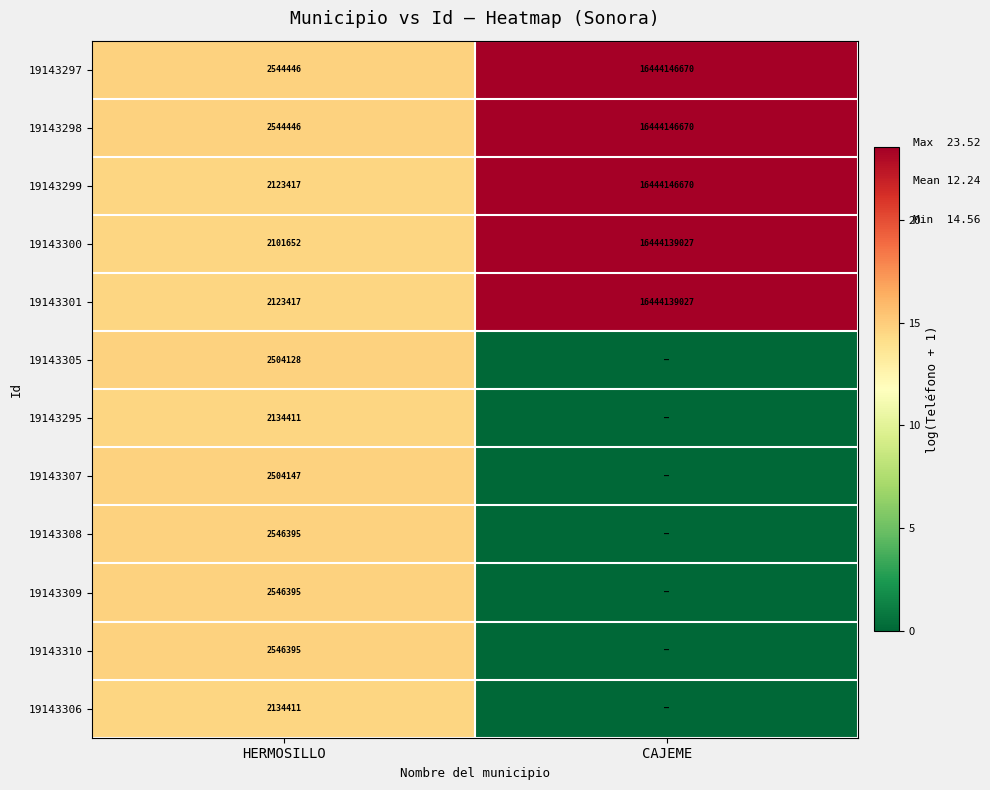

What is the difference between the 19143299 values at HERMOSILLO and CAJEME?

16442023253